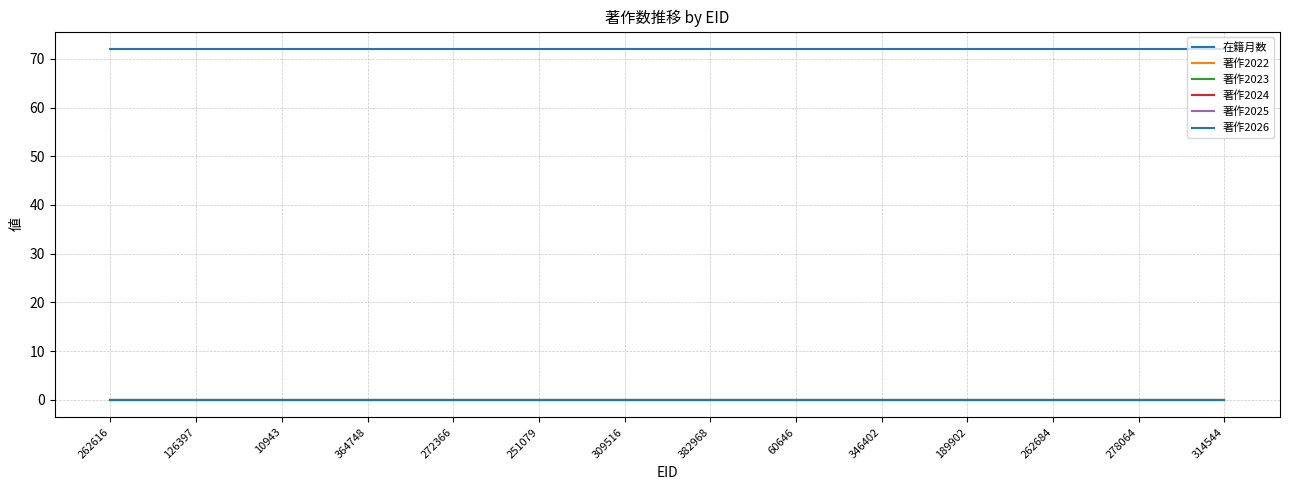

Is this an area chart (filled region under the line)?

No